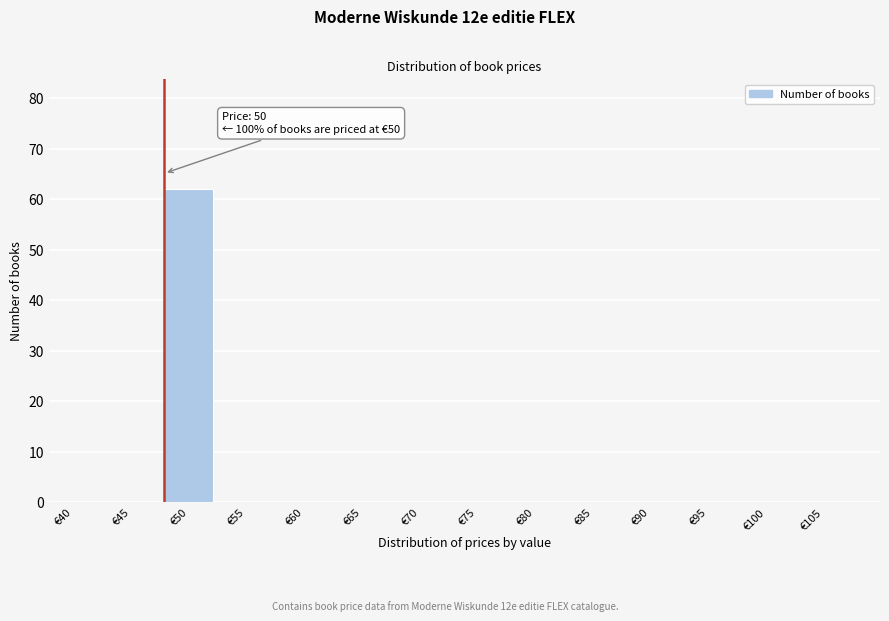

True or false: the data shows 32 at €100.

False